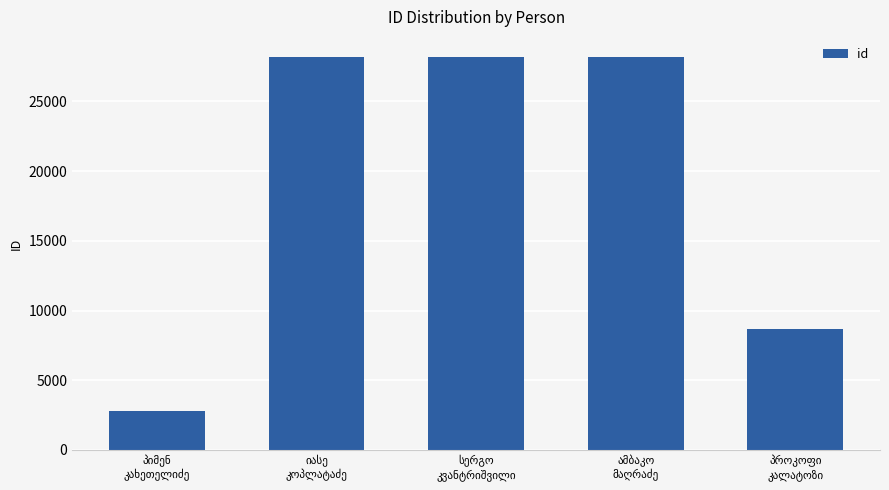

What is the maximum value shown in the chart?

28211